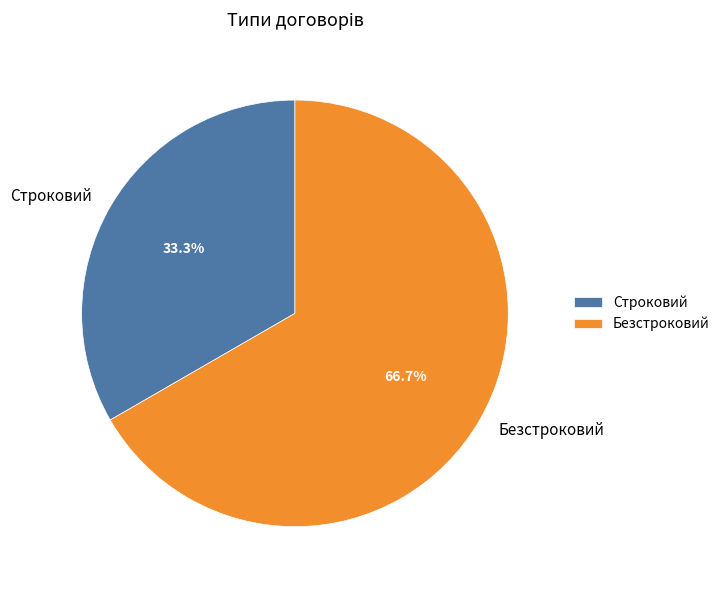

How many slices are in this pie chart?

2